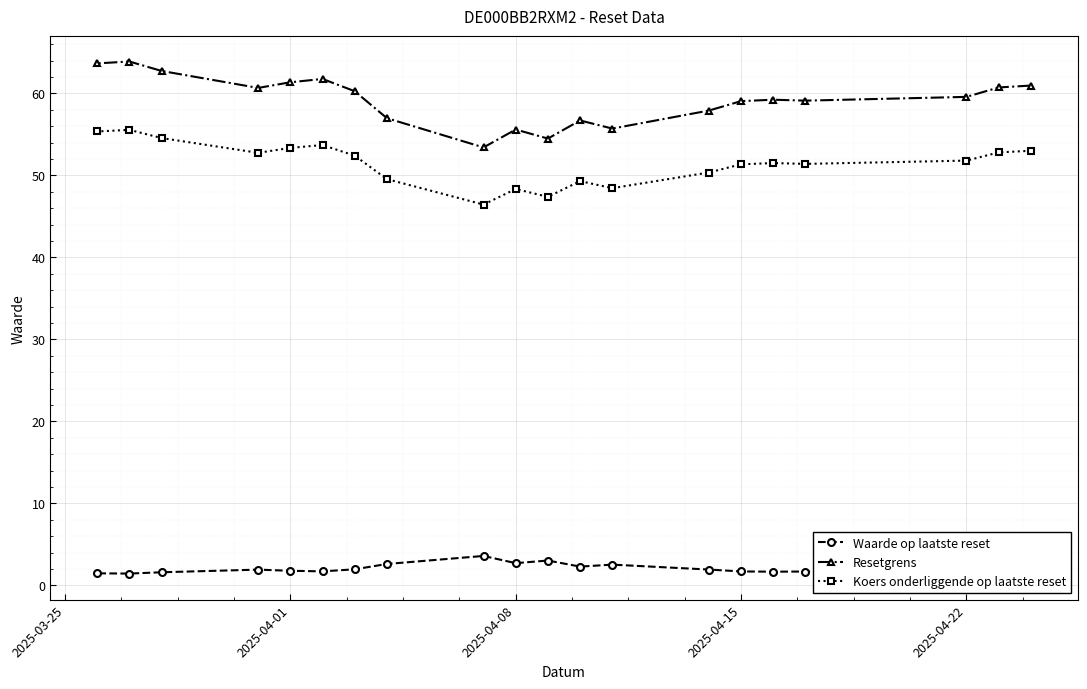

What is the minimum value shown in the chart?

1.4